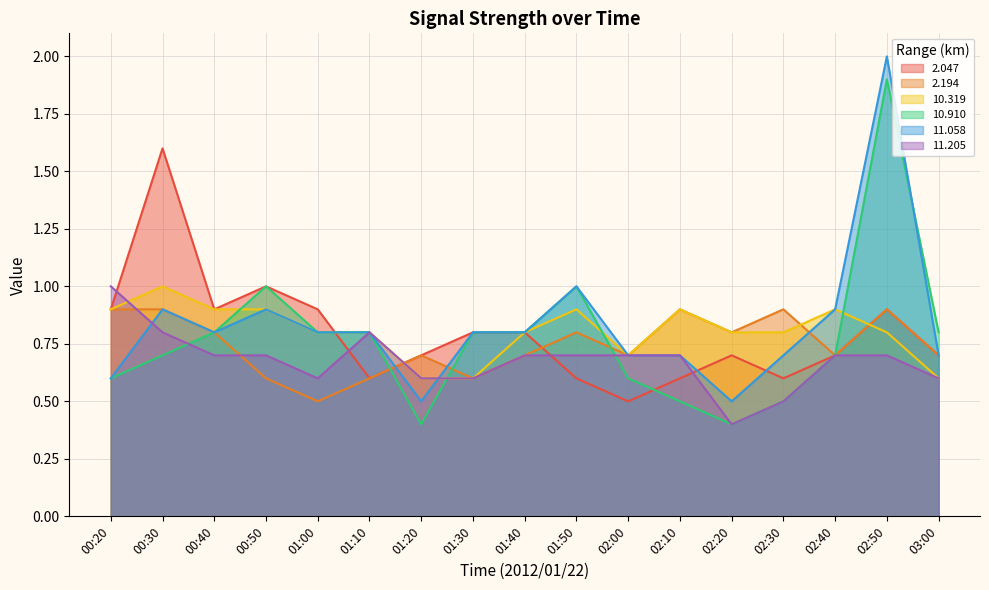

What position from the right is 00:20?

17